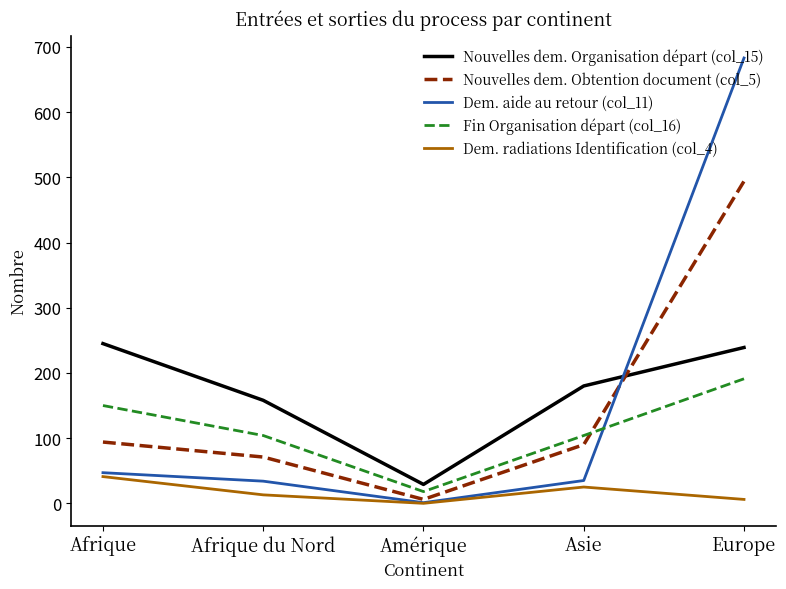

List the series in order of their peak value, lowest first.

Dem. radiations Identification (col_4), Fin Organisation départ (col_16), Nouvelles dem. Organisation départ (col_15), Nouvelles dem. Obtention document (col_5), Dem. aide au retour (col_11)